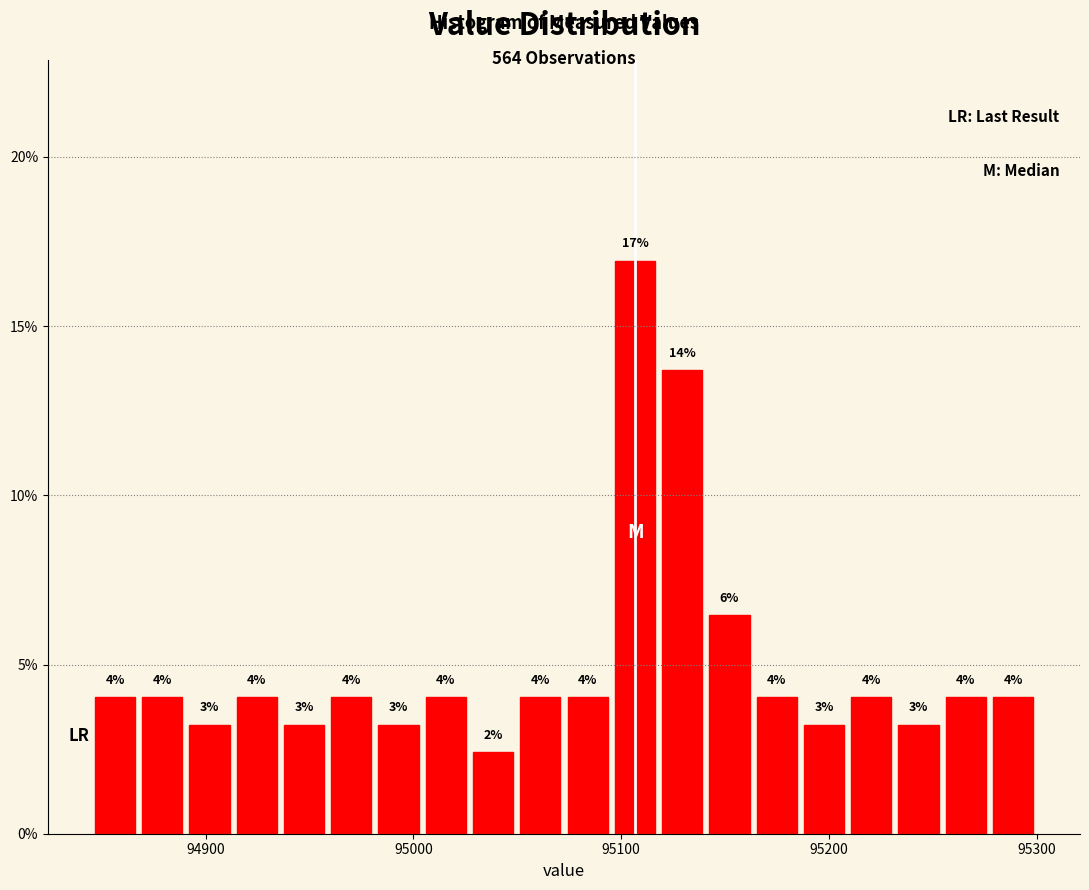

Read against the x-axis, roughly where is the centre of the tallest bar?

95110